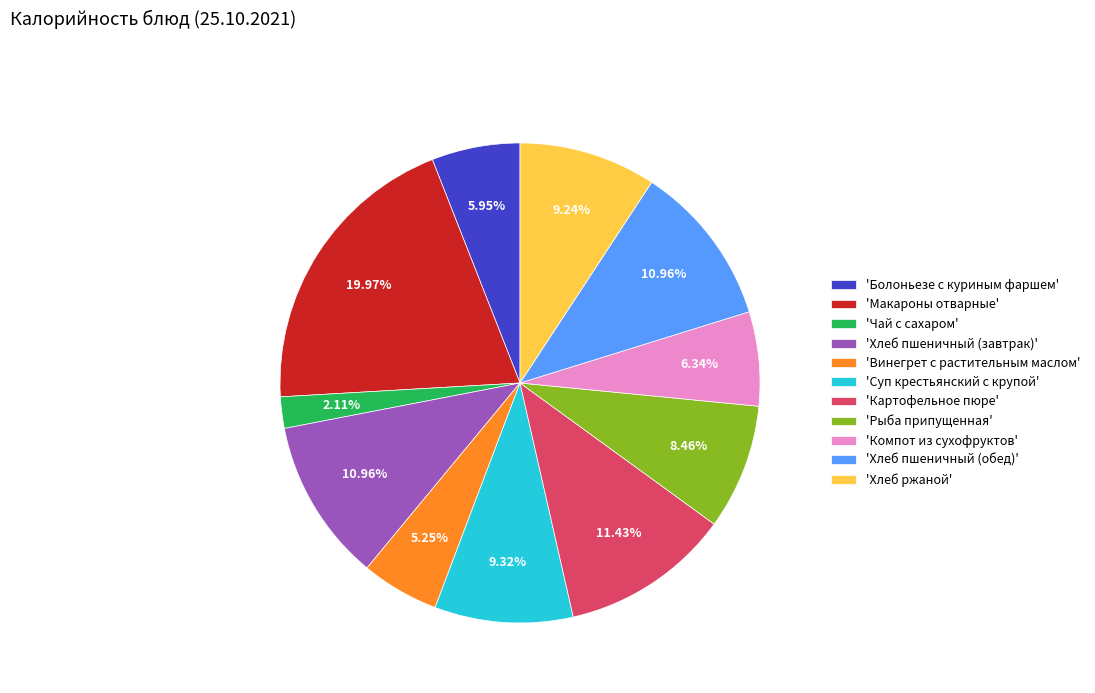

Which slice is the smallest?

'Чай с сахаром'